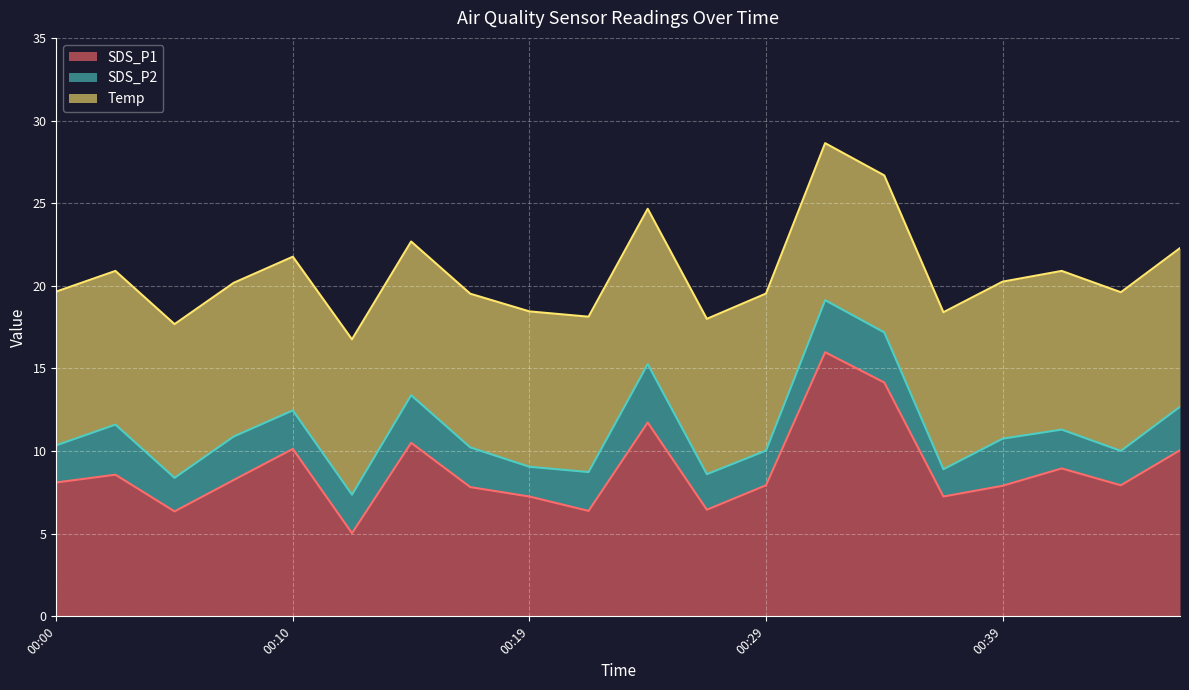

Where do Temp and SDS_P1 first cross each other?

00:07 and 00:10